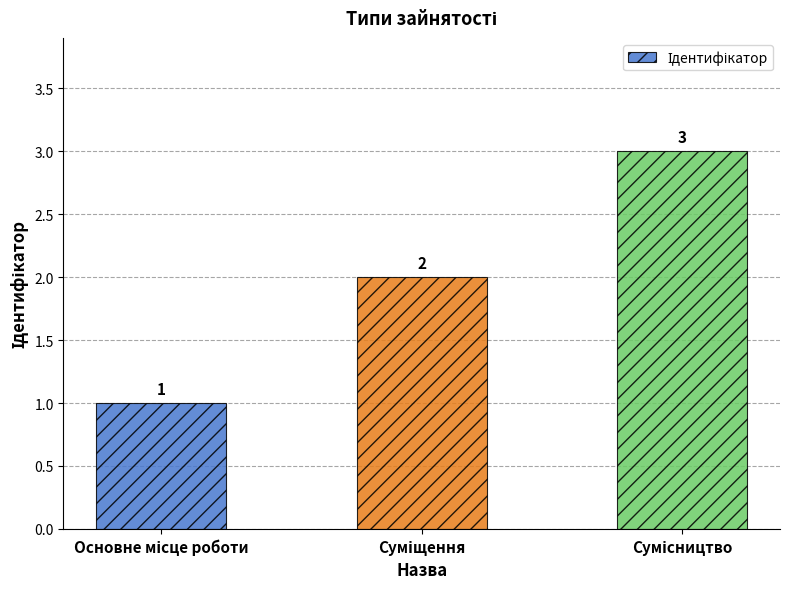

How many bars are there in total?

3